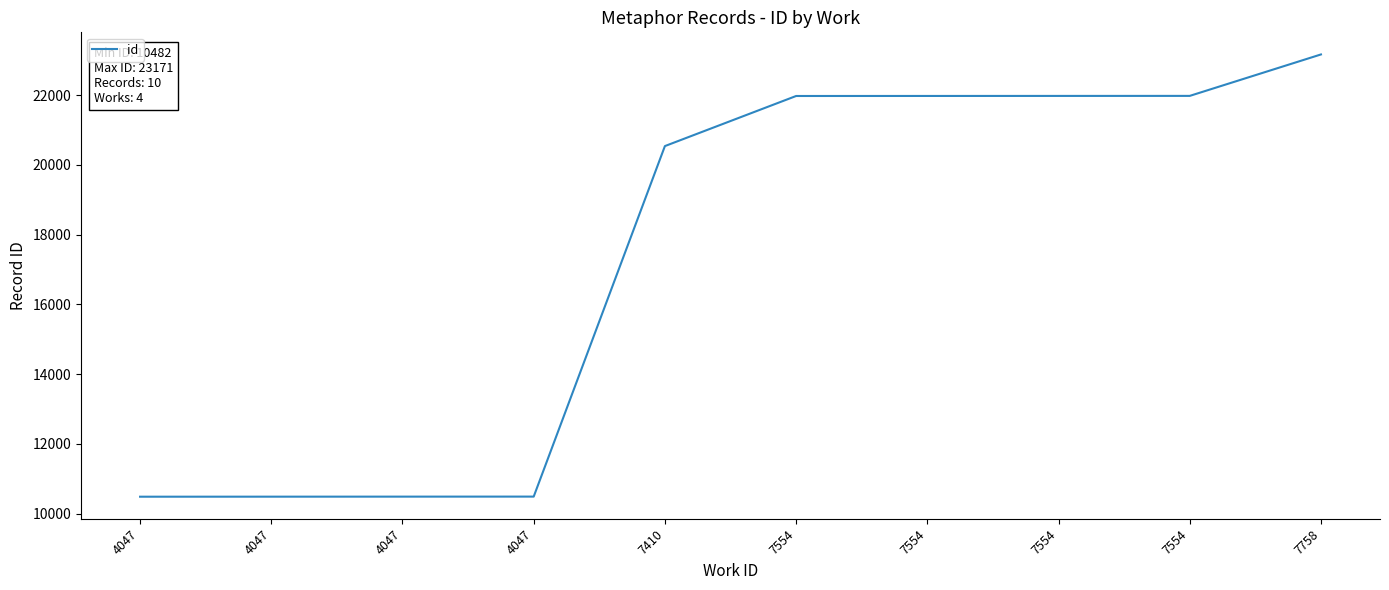

What is the difference between the maximum and minimum values?

12689